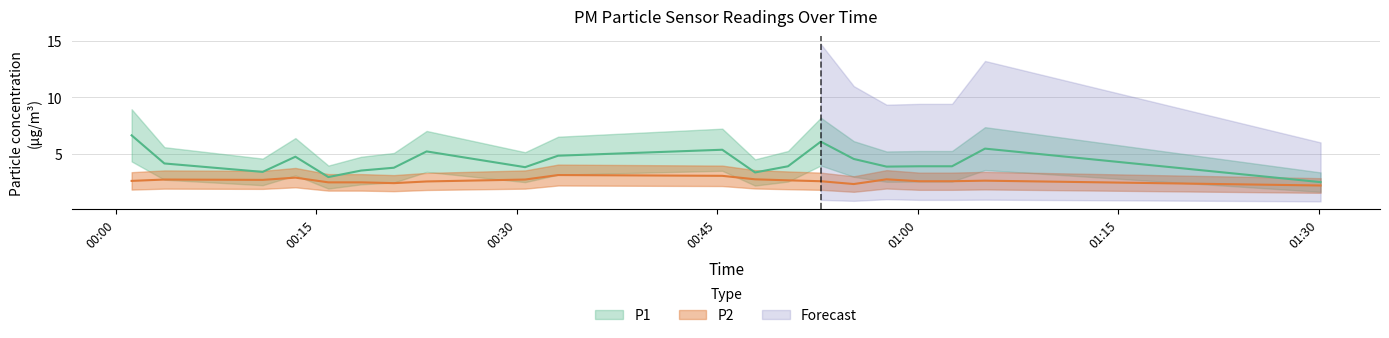

Which series has the widest spread of values?

P1